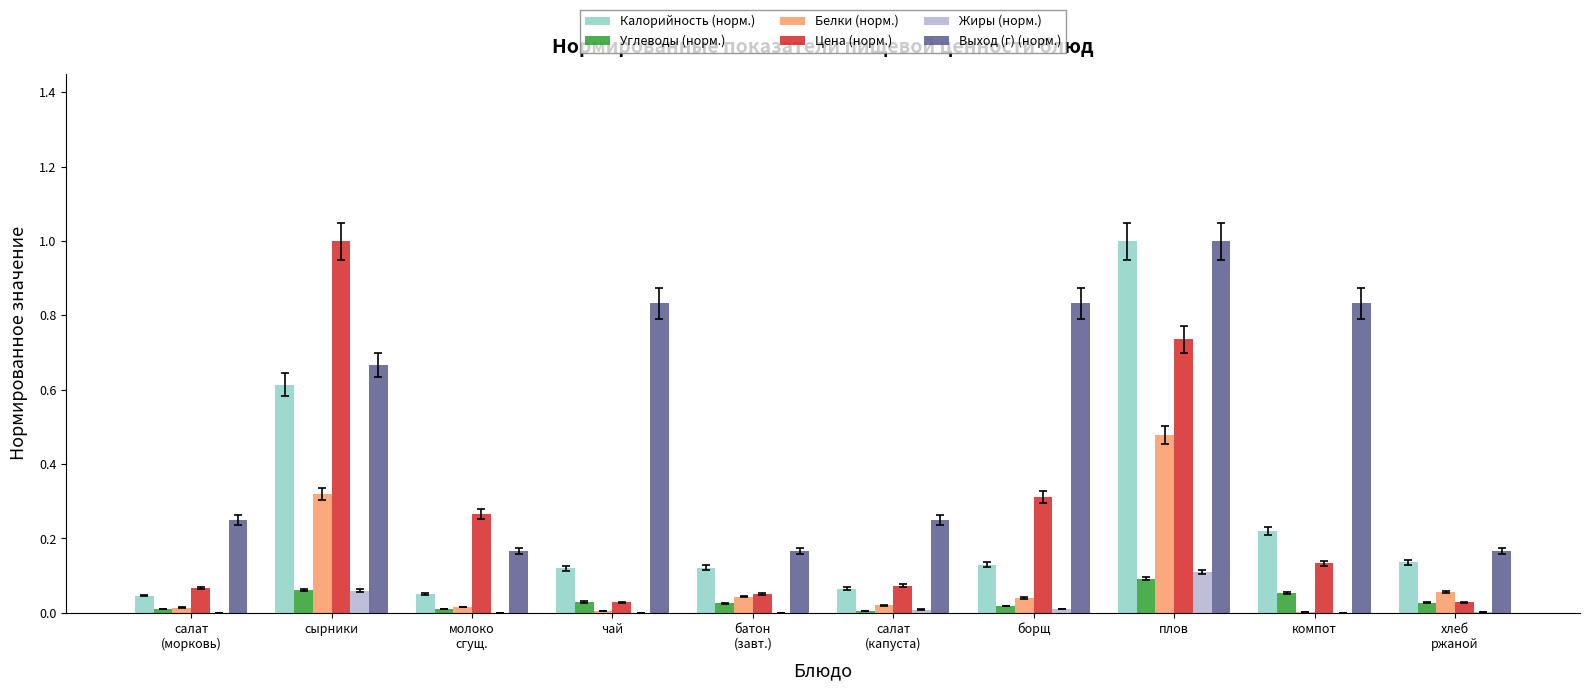

Is the value of Углеводы (норм.) at плов greater than the value of Цена (норм.) at салат
(морковь)?

Yes